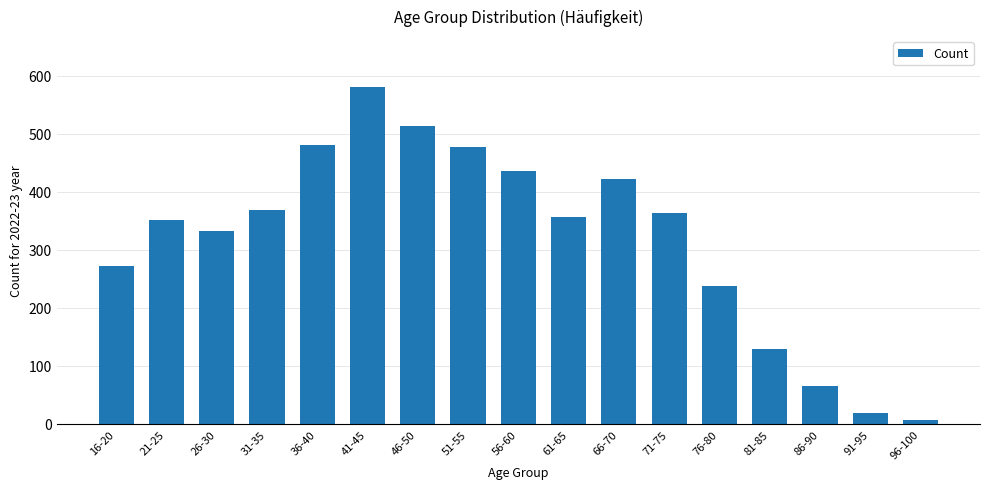

What is the difference between the second highest and second lowest values?

496